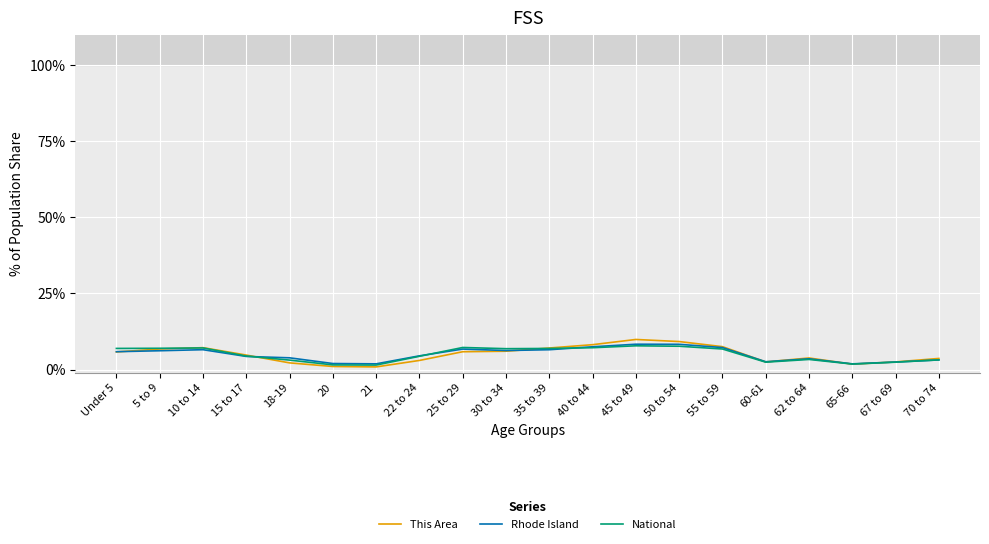

Is the value of Rhode Island at 35 to 39 greater than the value of National at 62 to 64?

Yes